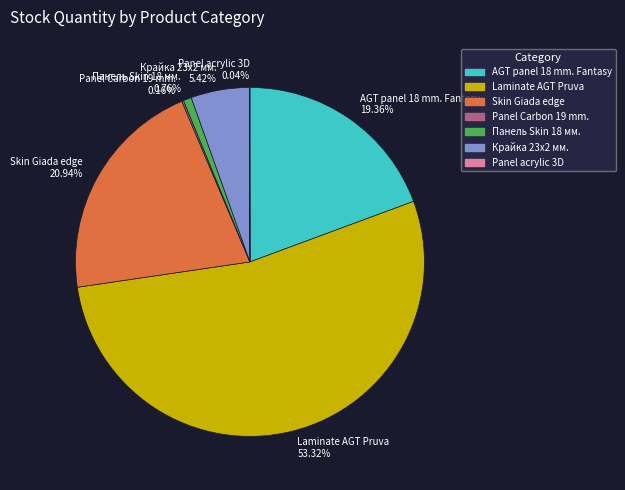

Between Skin Giada edge 20.94% and Крайка 23x2 мм. 5.42%, which is larger?

Skin Giada edge 20.94%